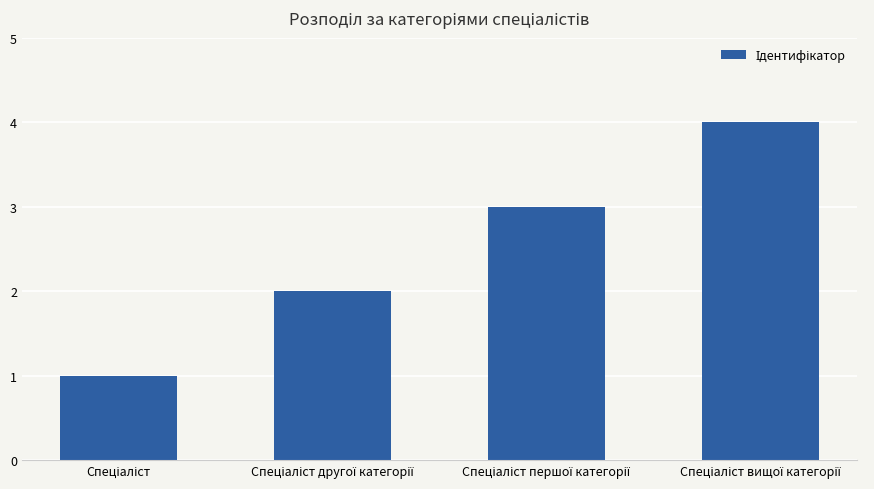

What is the difference between the maximum and minimum values?

3